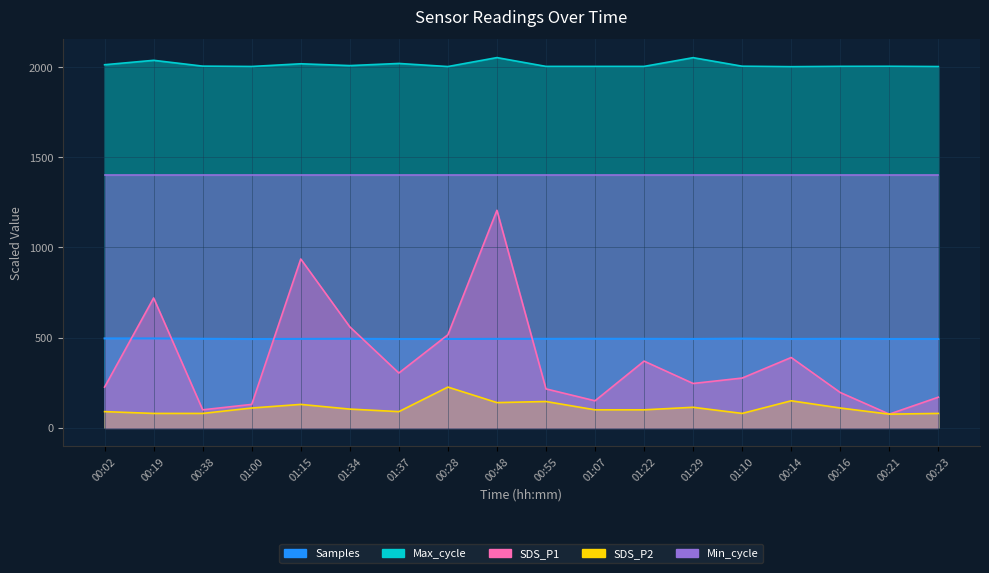

What is the difference between the SDS_P2 values at 00:23 and 00:14?

70.0